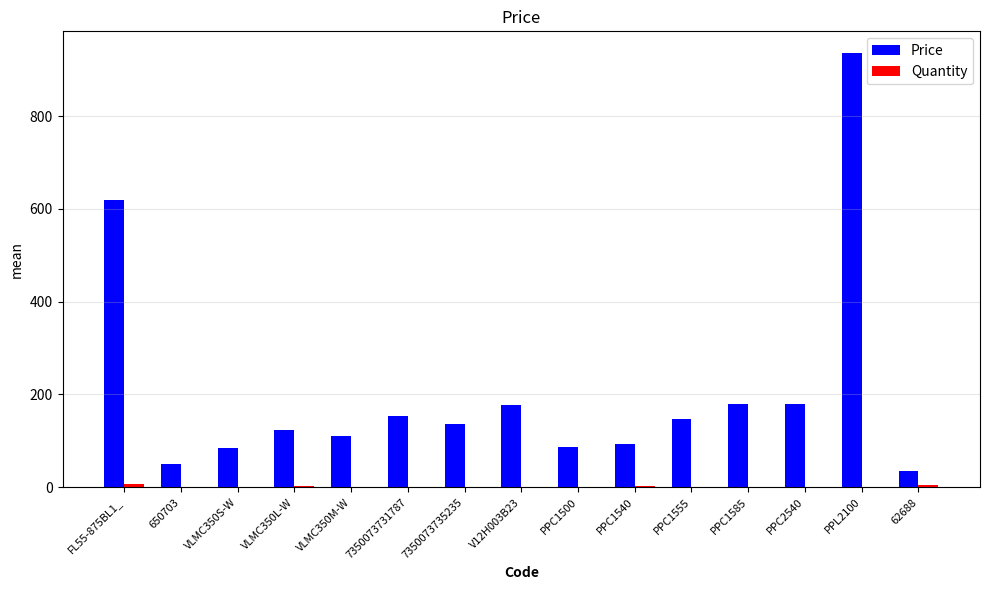

True or false: Price has a value of 1454.3 at PPL2100.

False